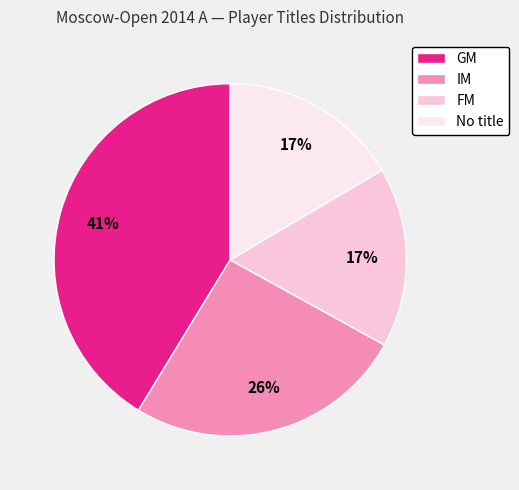

What percentage is the FM slice, to the nearest percent?

17%